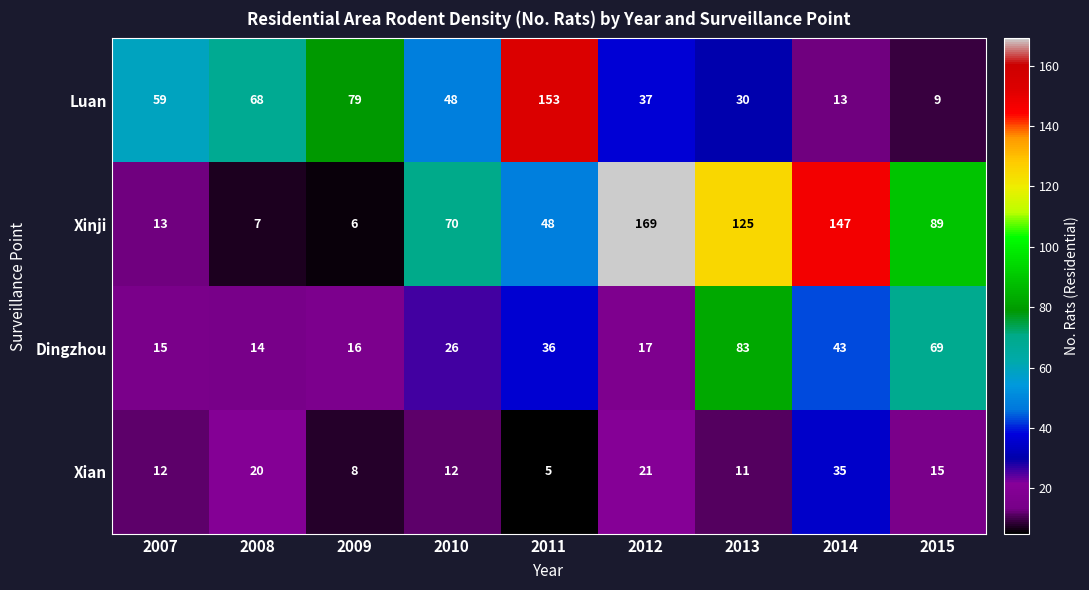

Which series has the largest total across all categories?

Xinji